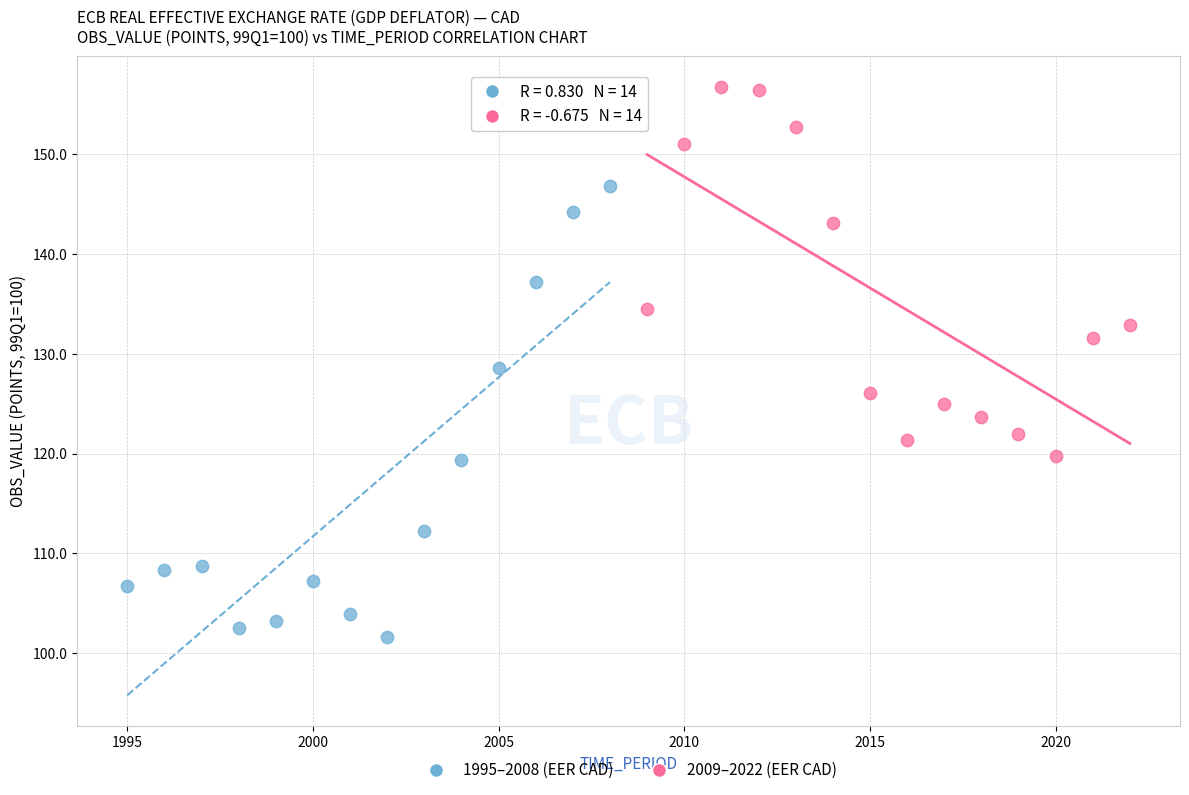

Which series contains the lowest Y value?

1995–2008 (EER CAD)